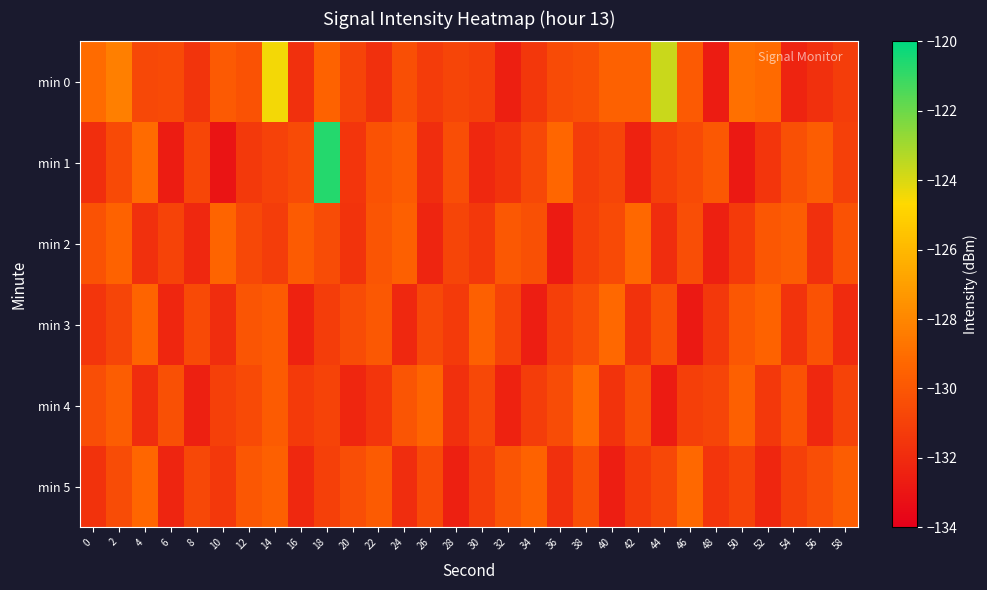

Reading left to right, what are all the values shown in this chart?

min 0: 0=-129.1	2=-128.3	4=-130.7	6=-130.6	8=-131.6	10=-129.9	12=-130.2	14=-124.5	16=-131.8	18=-129.5	20=-130.9	22=-131.8	24=-130.4	26=-131.2	28=-130.8	30=-131.0	32=-132.6	34=-131.5	36=-130.5	38=-130.3	40=-129.5	42=-129.5	44=-123.7	46=-129.9	48=-132.7	50=-128.9	52=-129.1	54=-132.3	56=-131.8	58=-131.2
min 1: 0=-131.8	2=-130.6	4=-129.1	6=-132.7	8=-130.8	10=-133.0	12=-131.3	14=-131.0	16=-130.5	18=-120.7	20=-131.5	22=-130.2	24=-129.8	26=-131.9	28=-130.4	30=-132.1	32=-131.6	34=-130.7	36=-129.3	38=-131.2	40=-130.8	42=-132.4	44=-131.1	46=-130.6	48=-129.9	50=-132.8	52=-131.5	54=-130.3	56=-129.7	58=-131.0
min 2: 0=-130.2	2=-129.5	4=-131.8	6=-130.9	8=-132.1	10=-129.4	12=-130.7	14=-131.2	16=-129.8	18=-130.5	20=-131.6	22=-130.1	24=-129.6	26=-132.3	28=-130.8	30=-131.4	32=-129.9	34=-130.3	36=-132.7	38=-131.1	40=-130.6	42=-129.2	44=-131.9	46=-130.4	48=-132.5	50=-131.3	52=-130.0	54=-129.7	56=-131.8	58=-130.2
min 3: 0=-131.5	2=-130.8	4=-129.4	6=-132.2	8=-130.6	10=-131.9	12=-130.1	14=-129.8	16=-132.4	18=-131.2	20=-130.5	22=-129.9	24=-132.1	26=-130.7	28=-131.3	30=-129.6	32=-130.9	34=-132.6	36=-131.1	38=-130.4	40=-129.2	42=-131.7	44=-130.3	46=-132.8	48=-131.4	50=-130.0	52=-129.5	54=-131.6	56=-130.2	58=-132.0
min 4: 0=-130.4	2=-129.7	4=-131.9	6=-130.3	8=-132.5	10=-131.0	12=-130.6	14=-129.8	16=-131.3	18=-130.9	20=-132.2	22=-131.5	24=-130.1	26=-129.4	28=-131.8	30=-130.7	32=-132.4	34=-131.2	36=-130.5	38=-129.1	40=-131.6	42=-130.3	44=-132.7	46=-131.1	48=-130.8	50=-129.6	52=-131.4	54=-130.2	56=-132.1	58=-130.9
min 5: 0=-131.7	2=-130.5	4=-129.3	6=-132.3	8=-130.7	10=-131.4	12=-130.0	14=-129.6	16=-132.1	18=-131.0	20=-130.4	22=-129.8	24=-131.9	26=-130.6	28=-132.5	30=-131.2	32=-130.1	34=-129.5	36=-131.8	38=-130.3	40=-132.6	42=-131.3	44=-130.7	46=-129.2	48=-131.5	50=-130.9	52=-132.2	54=-131.0	56=-130.4	58=-129.7